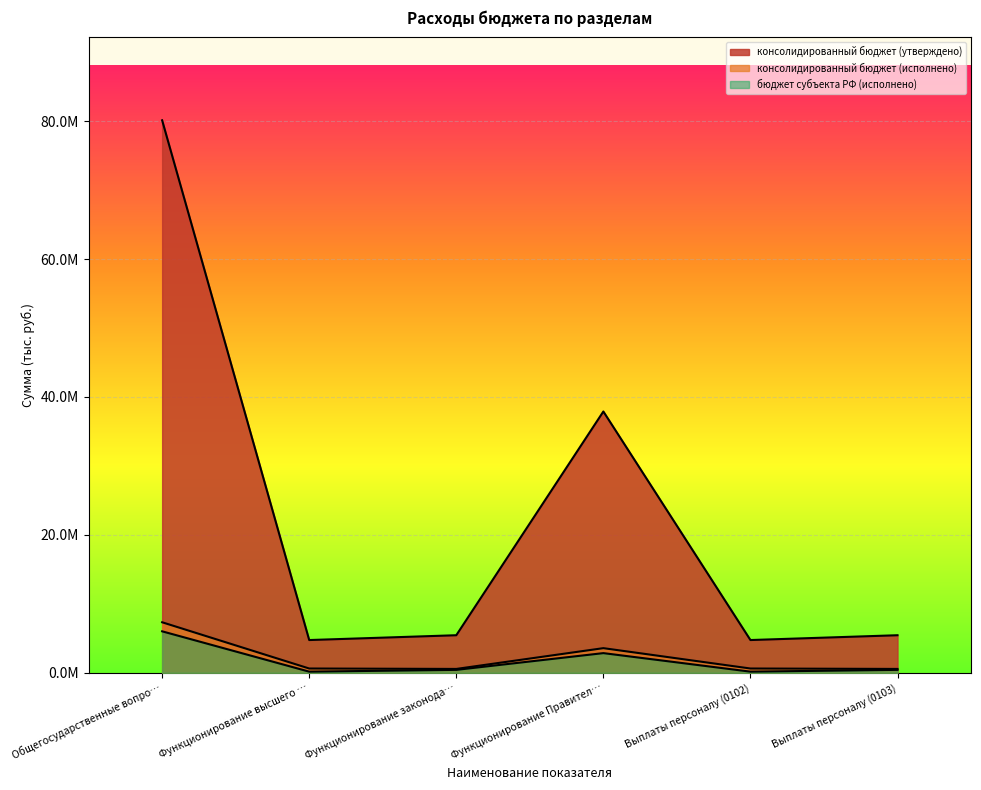

True or false: бюджет субъекта РФ (исполнено) has a value of 429655.2 at Выплаты персоналу (0103).

True